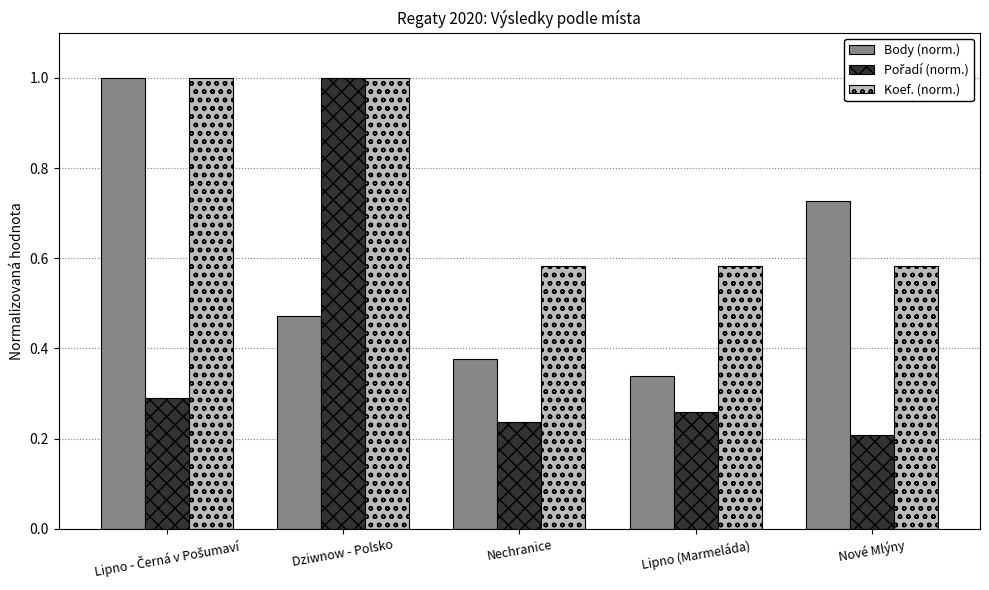

Is it true that Body (norm.) equals 0.2 at Dziwnow - Polsko?

False